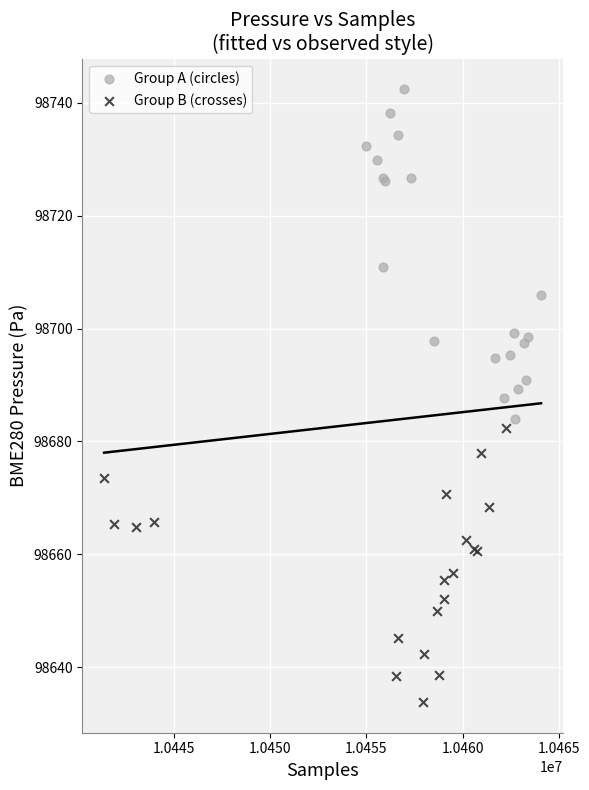

Which series has the largest Y range (max minus min)?

Group A (circles)